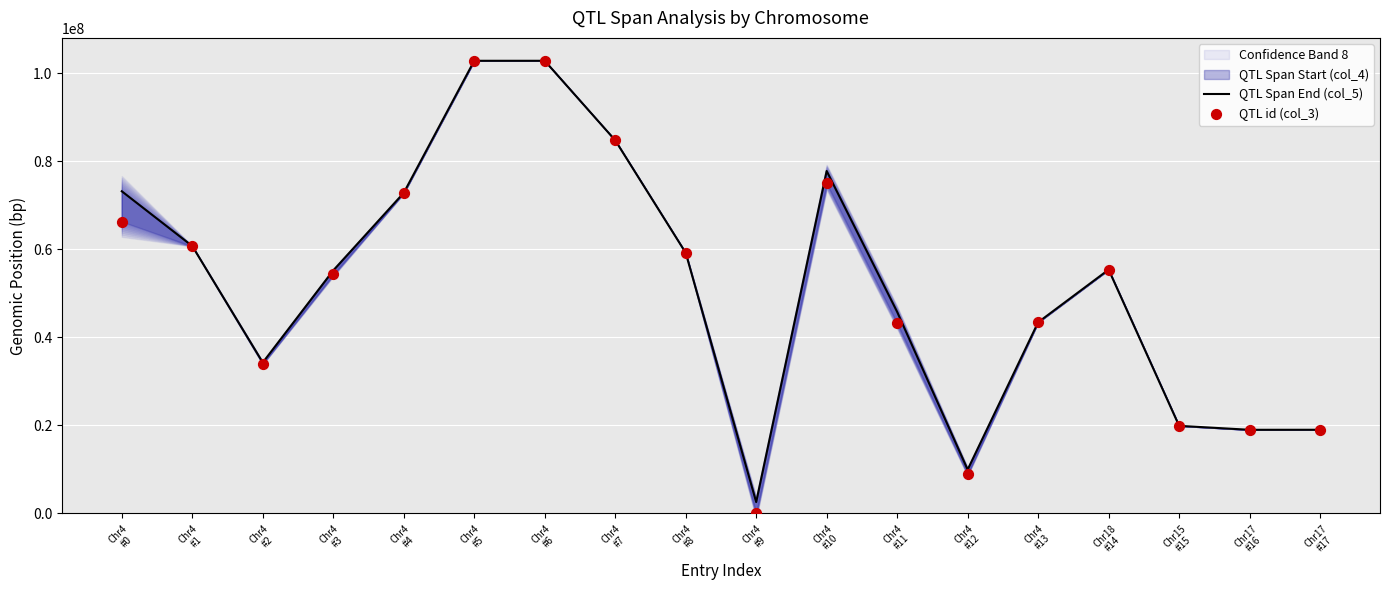

Which series has the largest Y range (max minus min)?

QTL id (col_3)